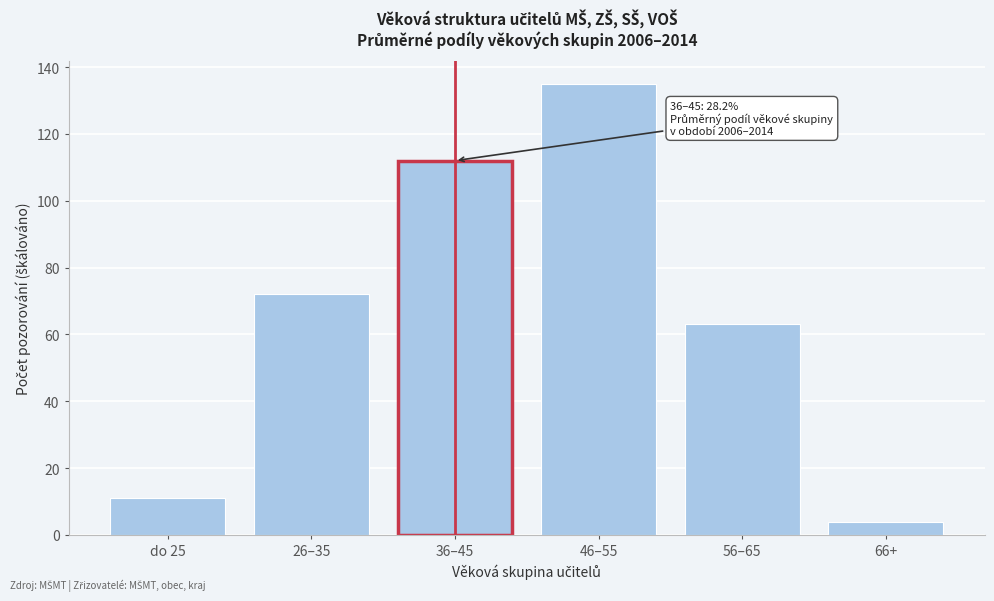

Reading right to left, transcribe all the data shown in this chart.

4	63	135	112	72	11